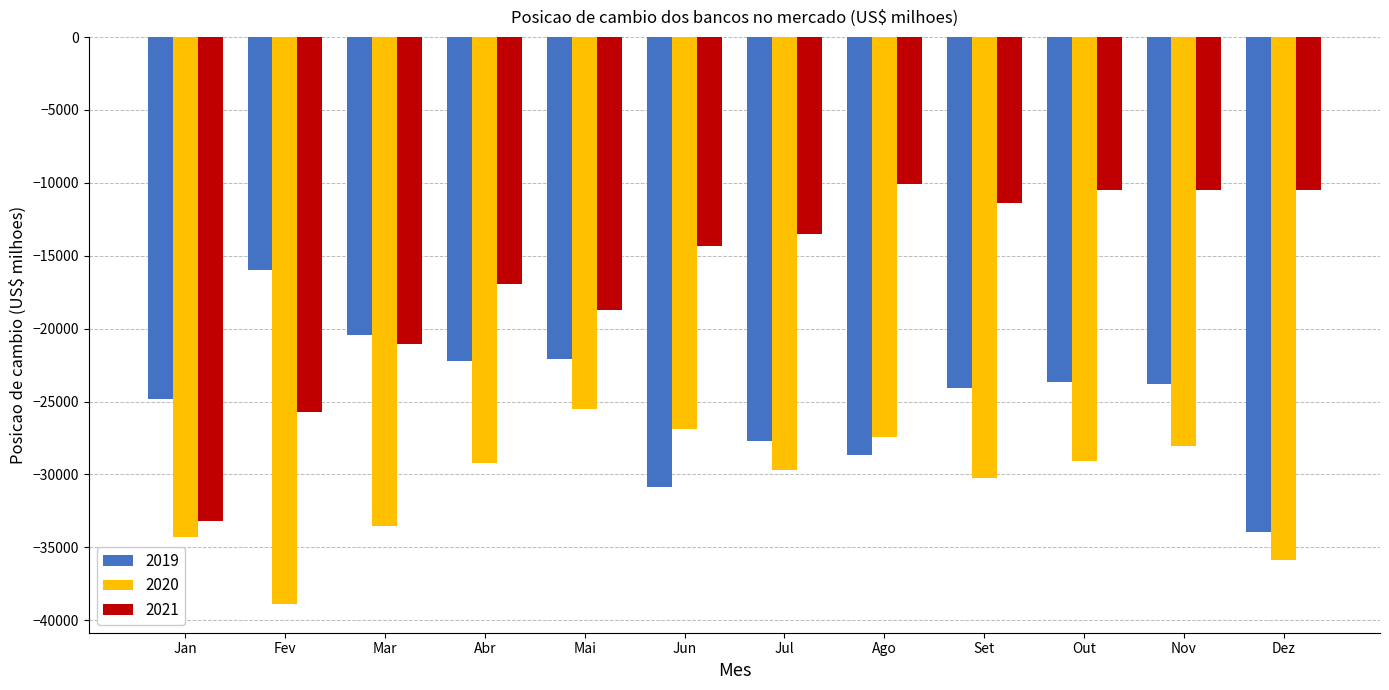

Between Fev and Mai, which series saw the biggest shift?

2020